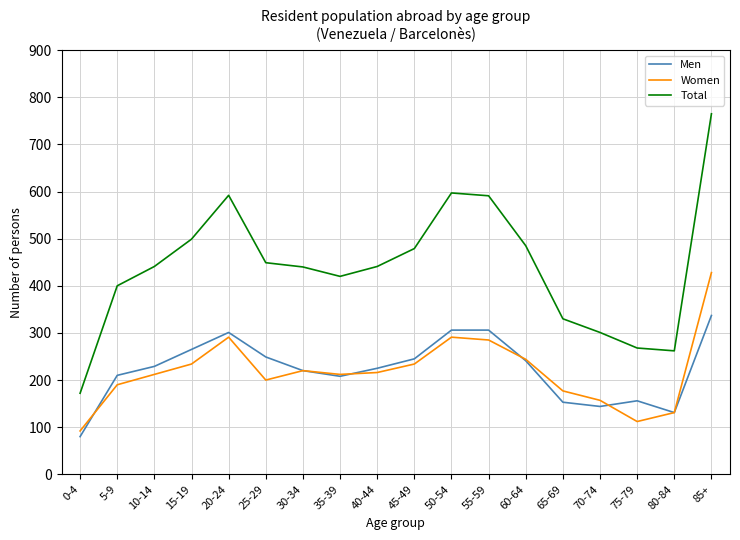

At 25-29, list the series in order from smallest to largest.

Women, Men, Total